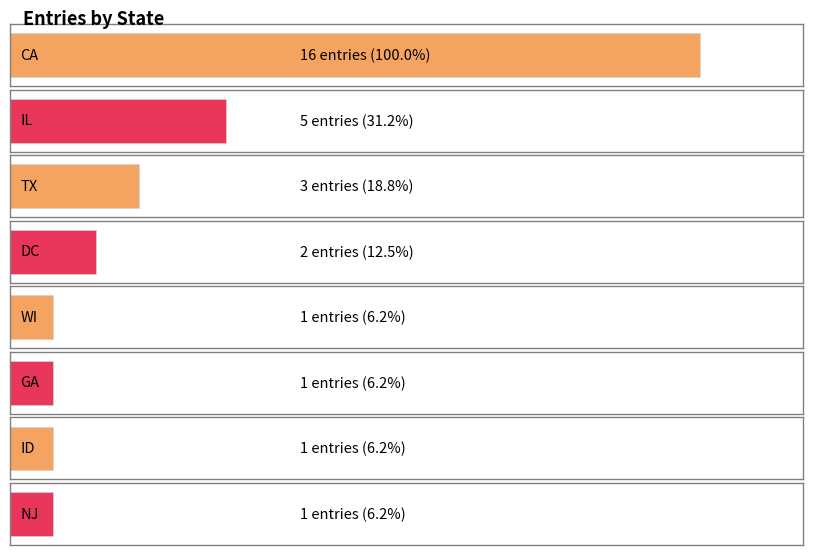

What is the average value?

4